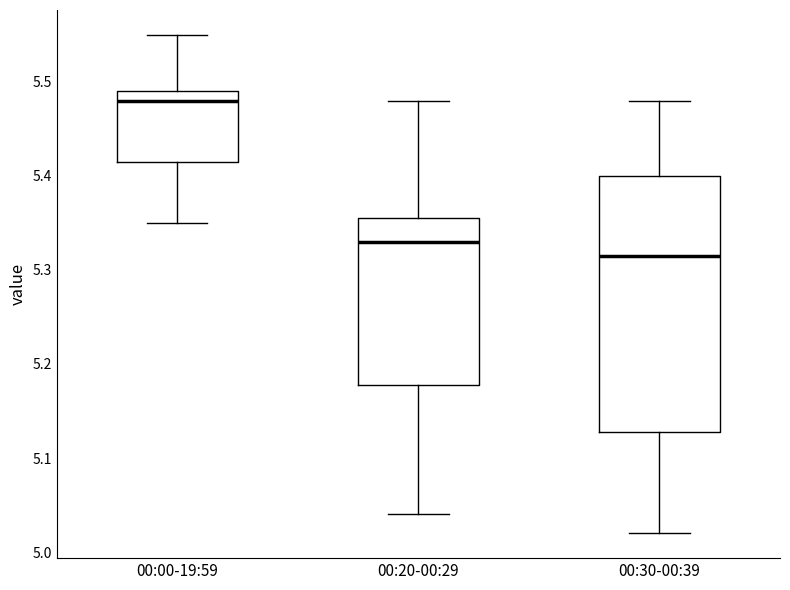

Which box's median line is the highest?

00:00-19:59